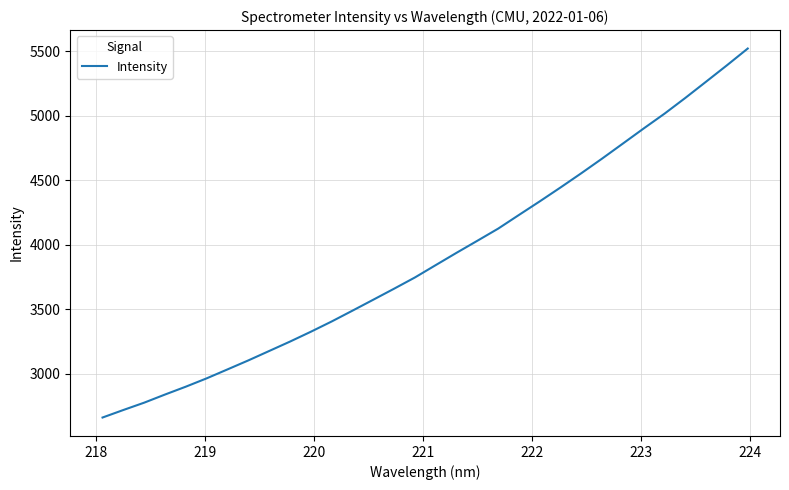

What is the maximum value shown in the chart?

5520.1